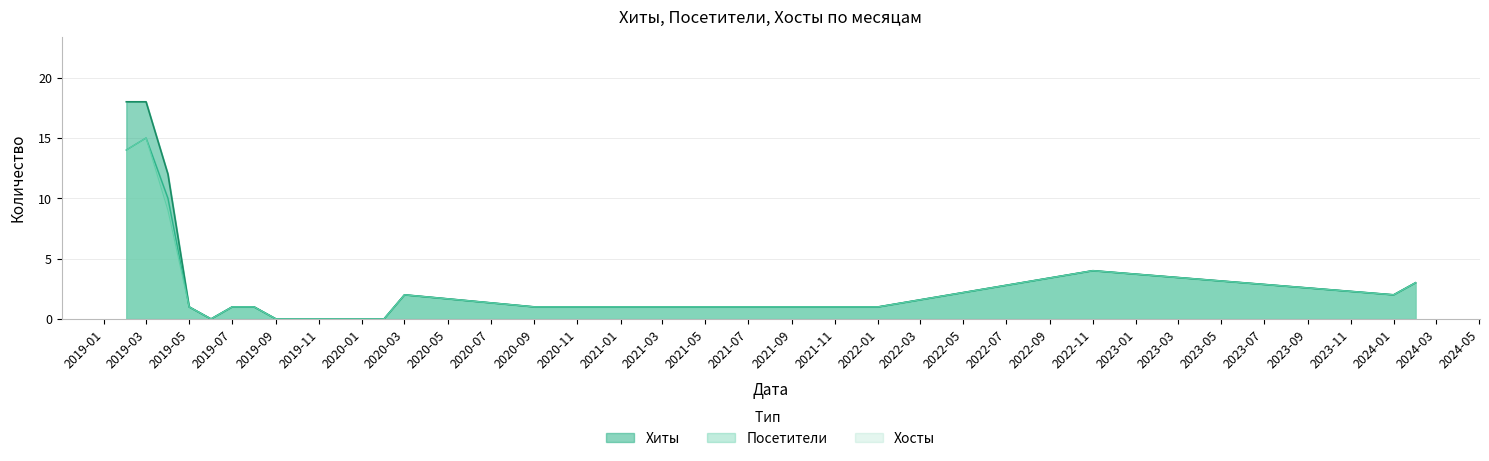

List the series in order of their peak value, highest first.

Хиты, Посетители, Хосты